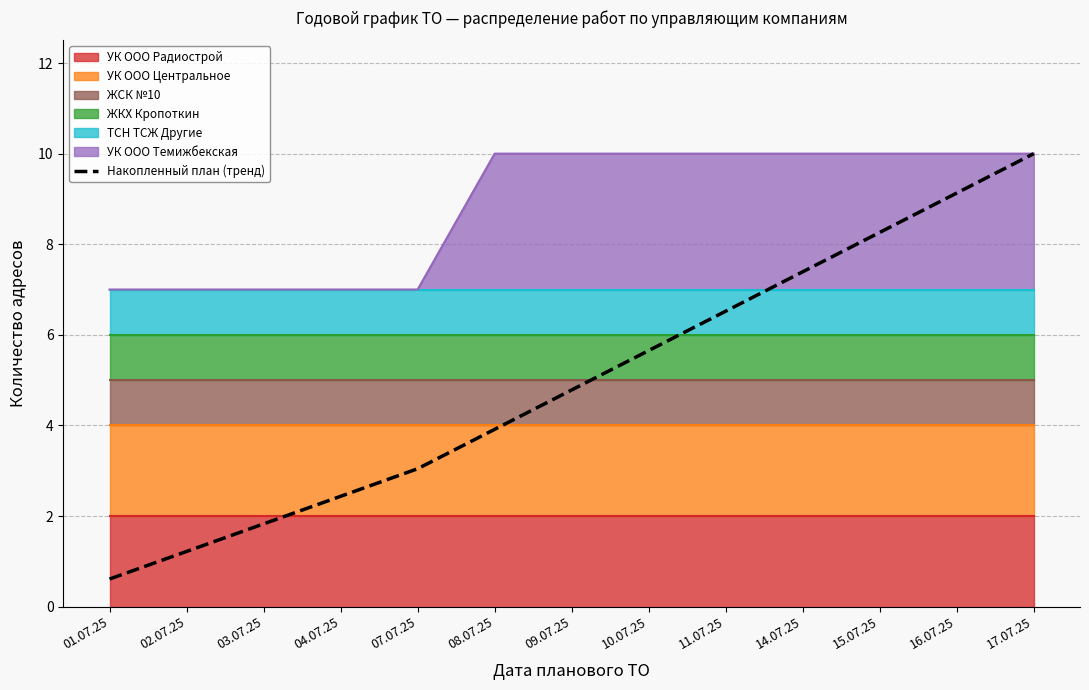

What is the ratio of the value at 14.07.25 to the value at 07.07.25?

2.4